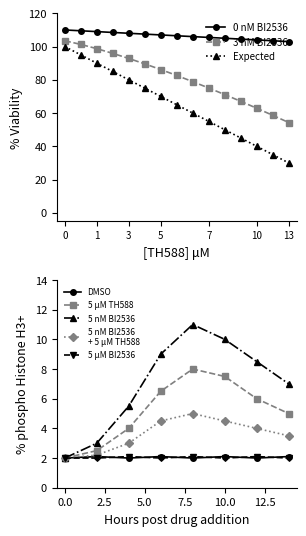

What is the value of the 8th point from the left?

106.5